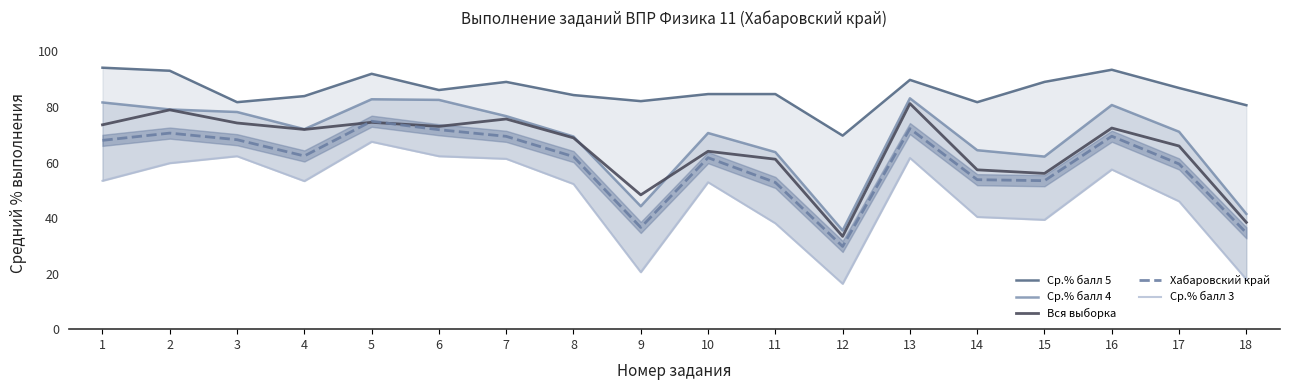

The value of Ср.% балл 5 at 8 is 84.3. True or false?

True